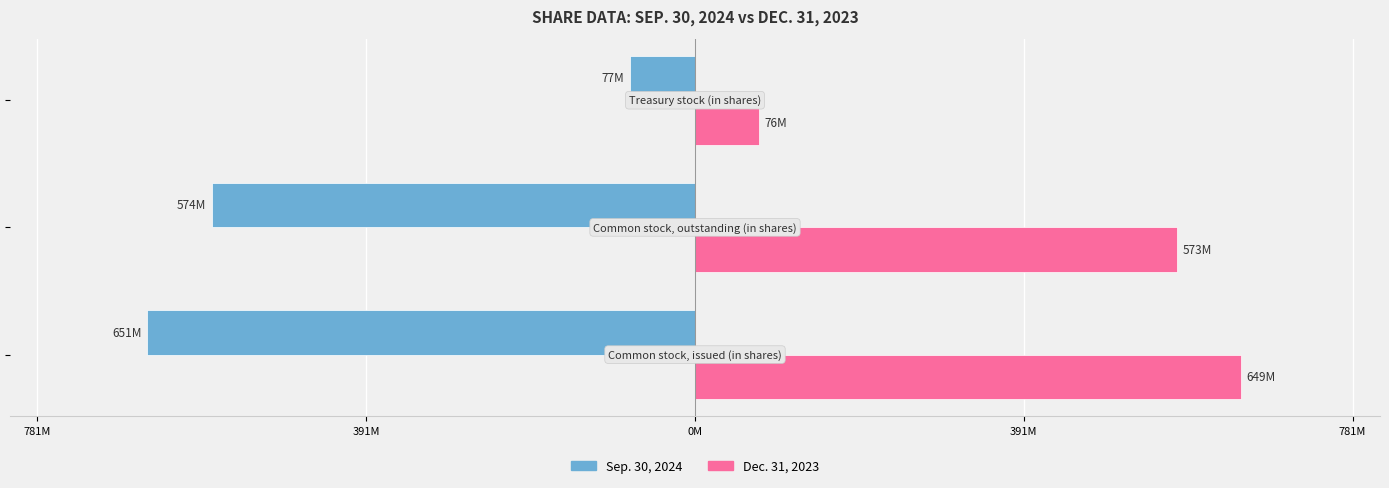

What are all the series names shown in the legend?

Sep. 30, 2024, Dec. 31, 2023